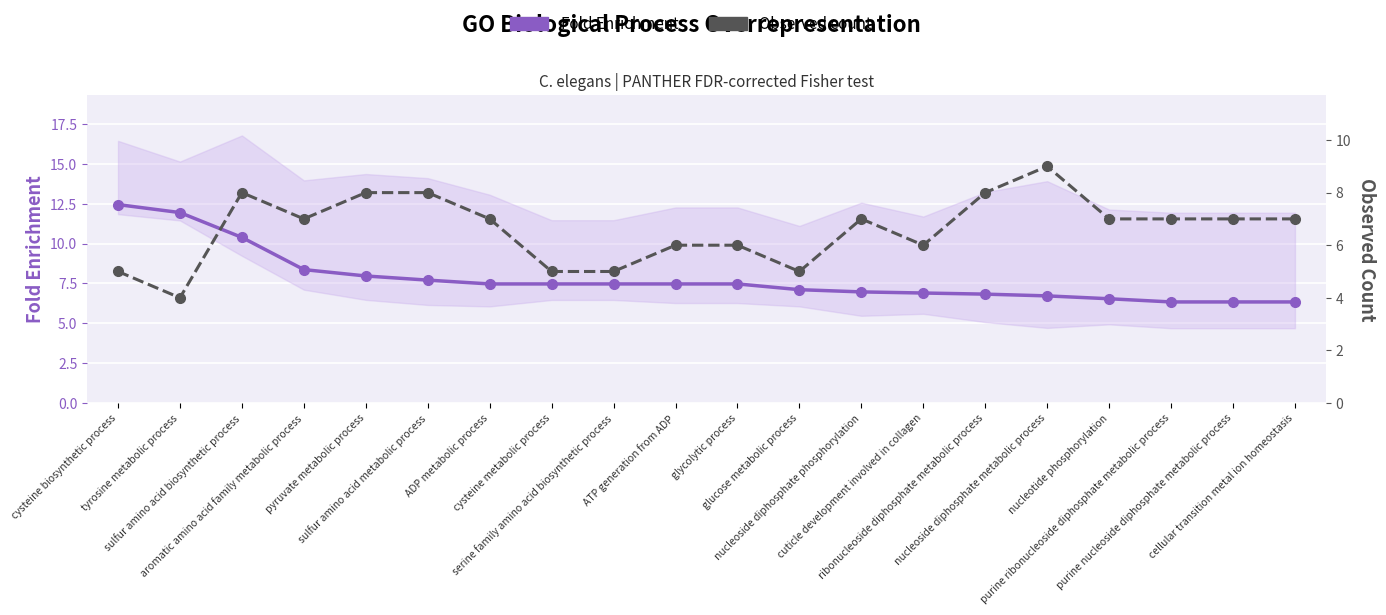

How many lines are shown in the chart?

2